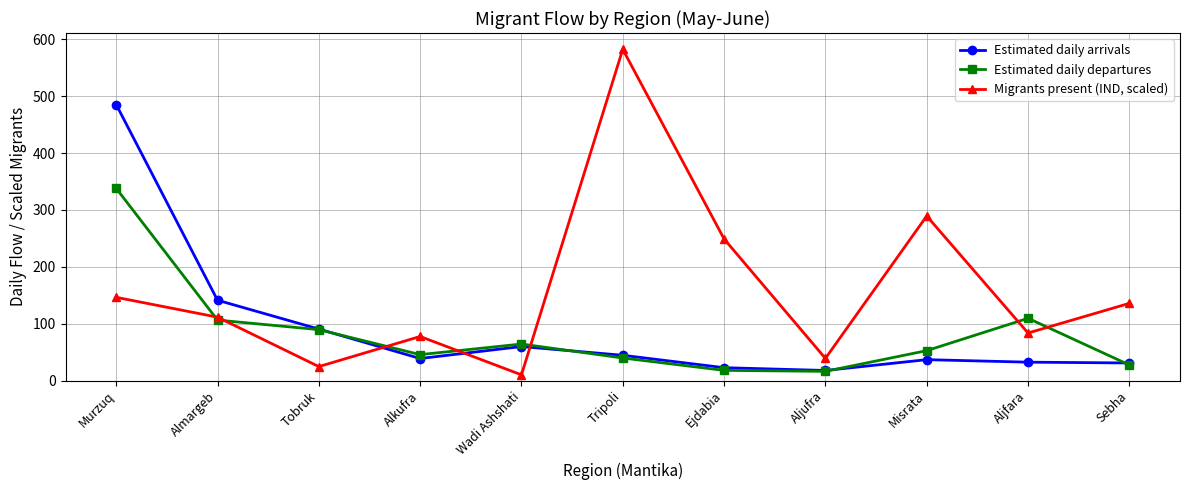

Between Murzuq and Alkufra, which series saw the biggest shift?

Estimated daily arrivals